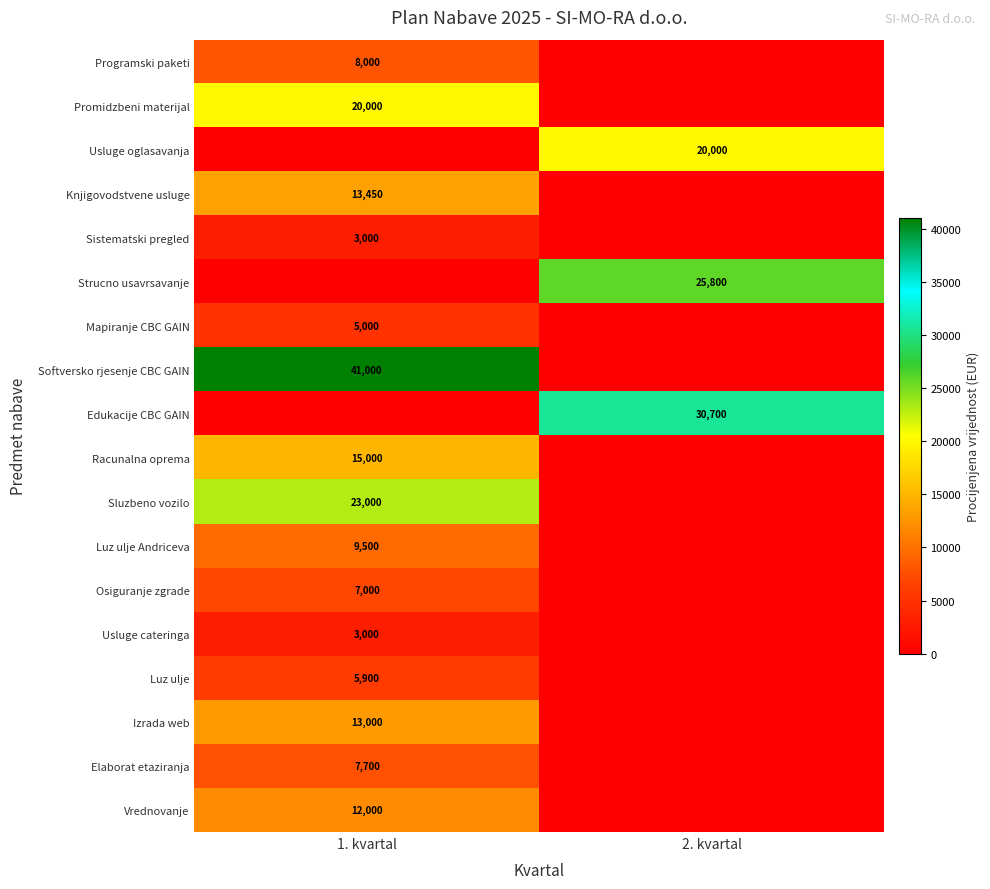

The value of Promidzbeni materijal at 1. kvartal is 20000. True or false?

True